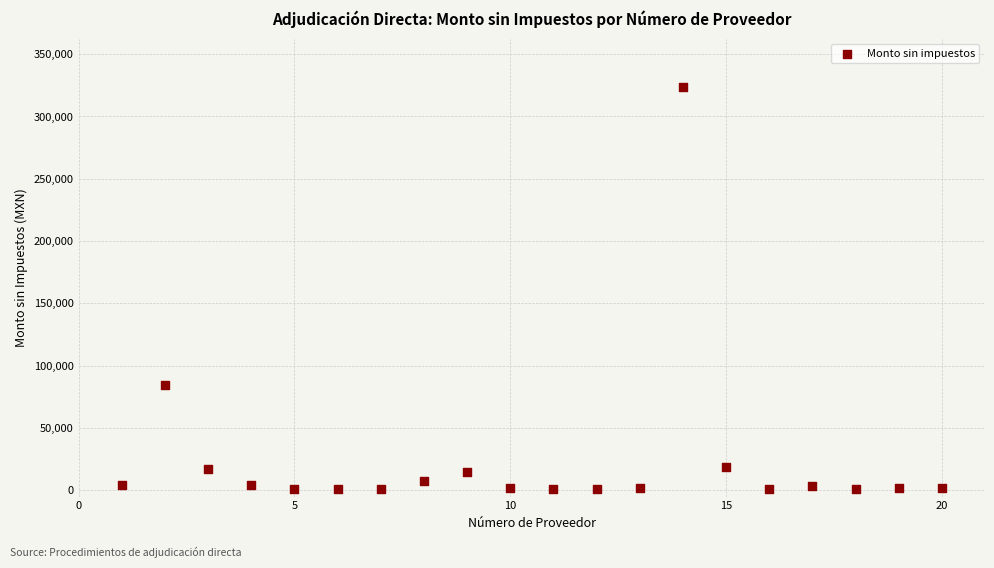

What Y value in the scatter plot is closest to 162294?

84300.0